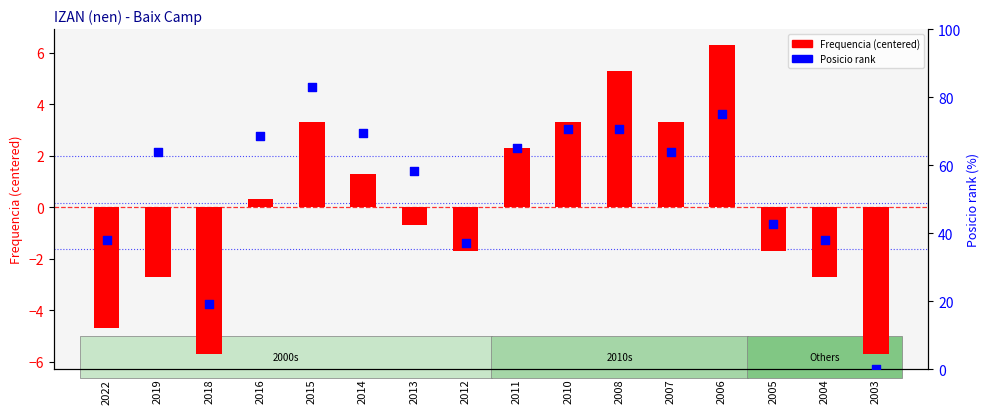

Which series contains the highest Y value?

Posicio rank (0-100)